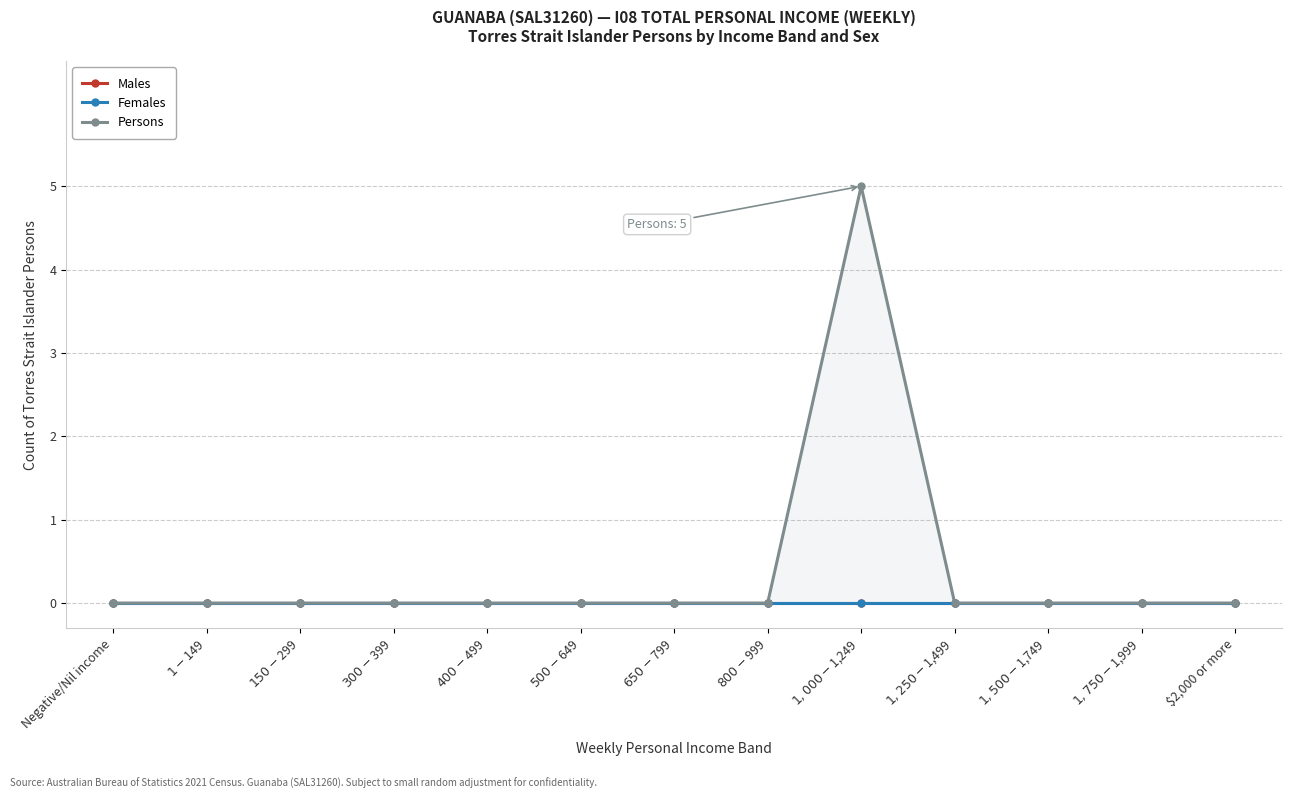

Which label corresponds to the largest value in the chart?

$1,000-$1,249